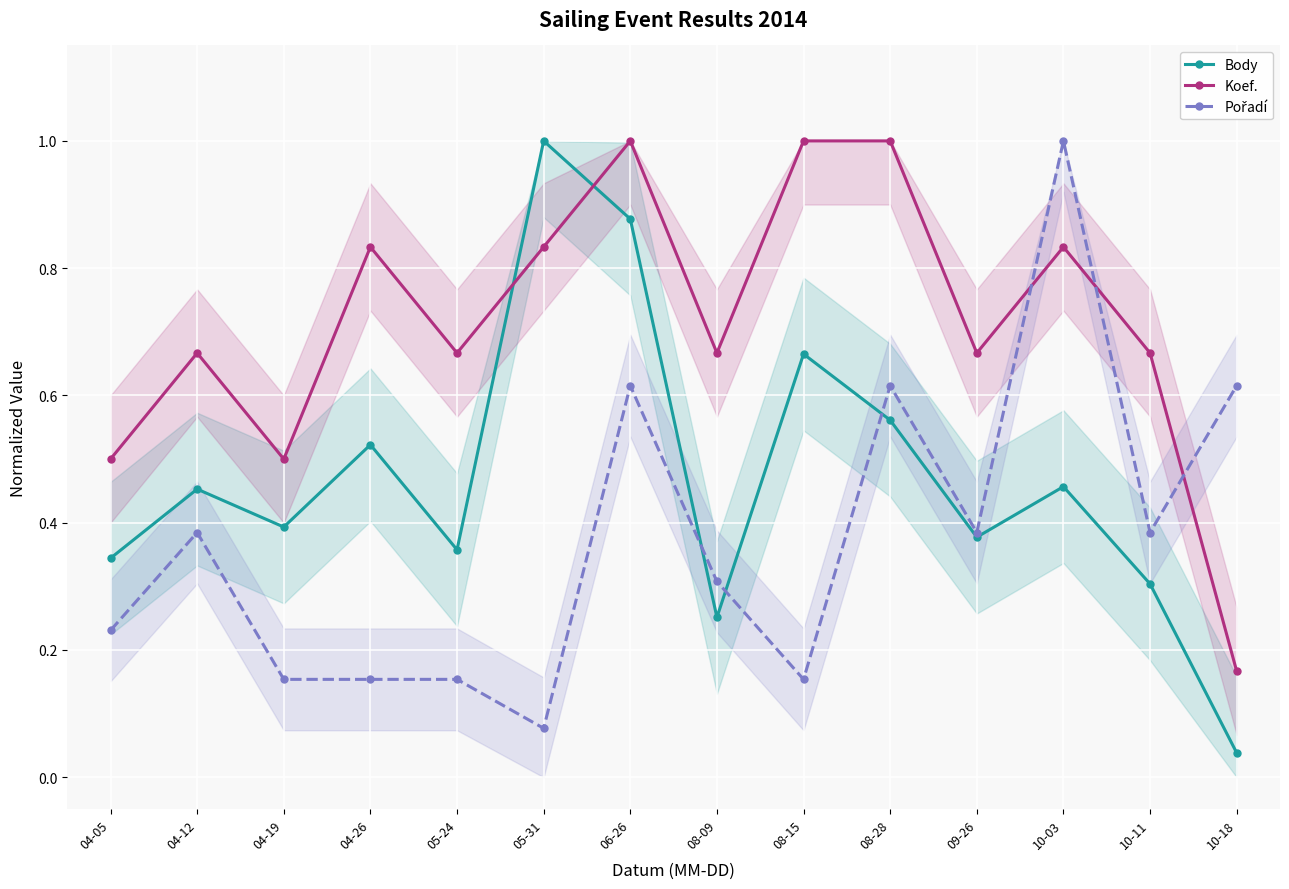

Between 05-31 and 06-26, which series saw the biggest shift?

Pořadí